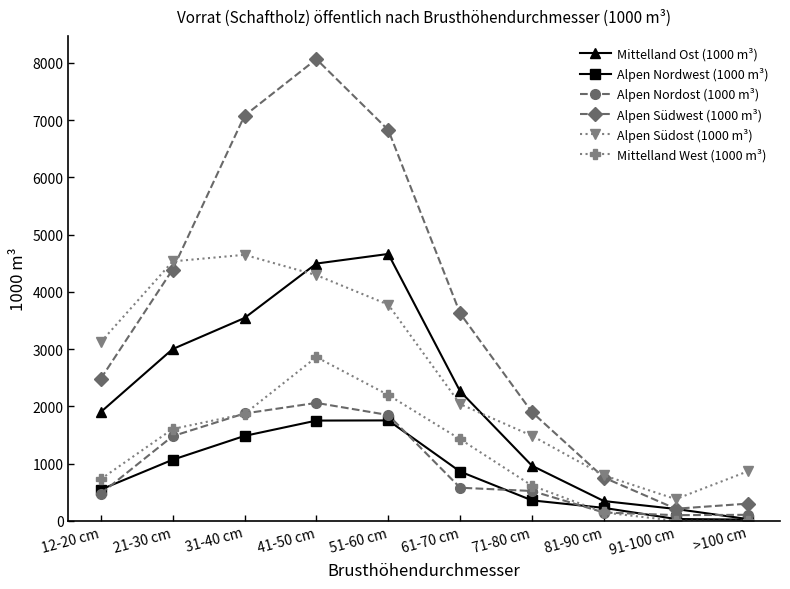

Where is the first local maximum for Mittelland West (1000 m³)?

41-50 cm